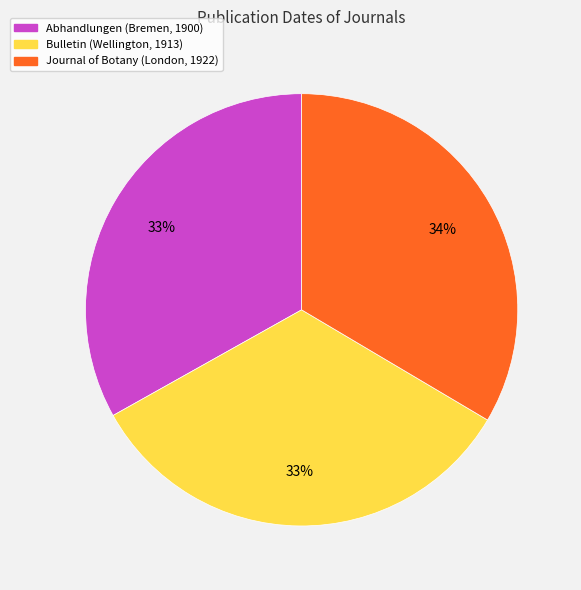

True or false: Journal of Botany (London, 1922) accounts for 34% of the total.

True